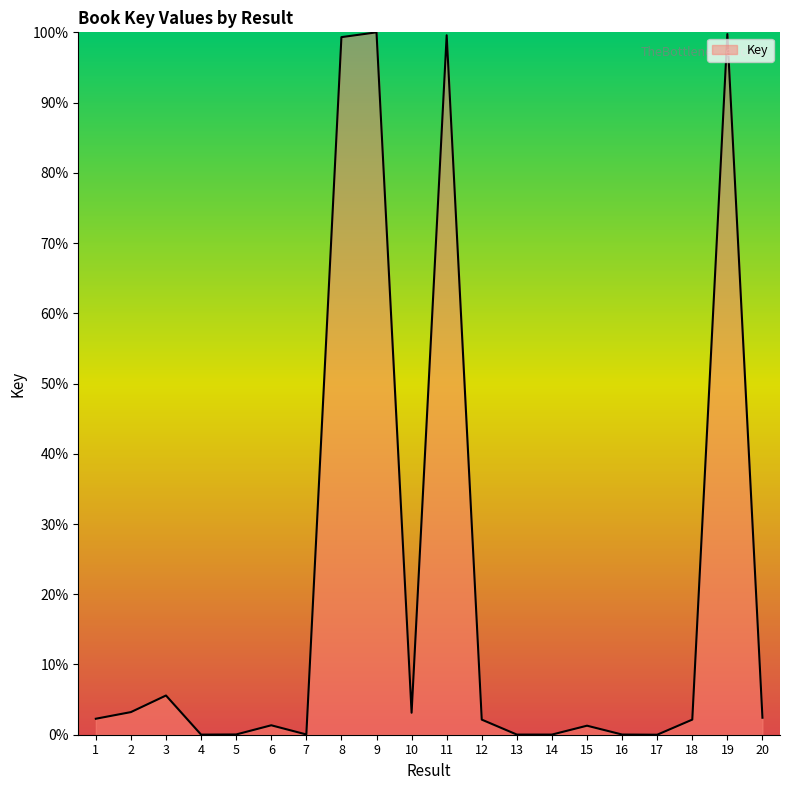

What is the difference between the values at 1 and 9?

97.7